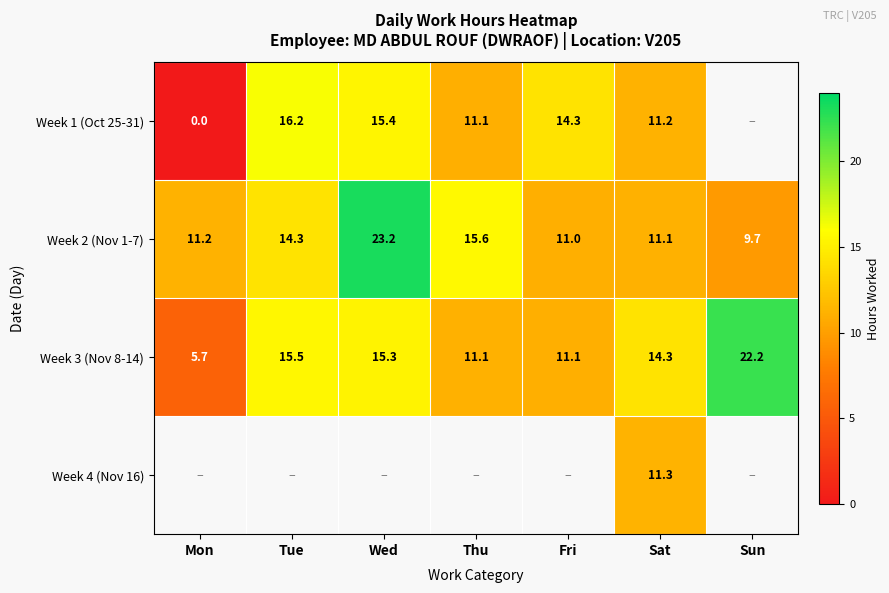

At which label does Week 2 (Nov 1-7) reach its minimum?

Sun